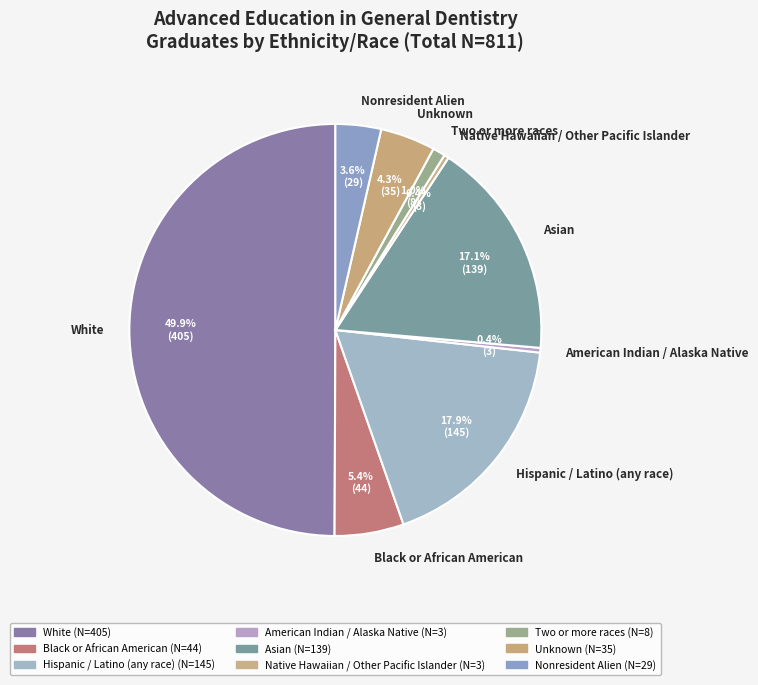

Which slice is the largest?

White